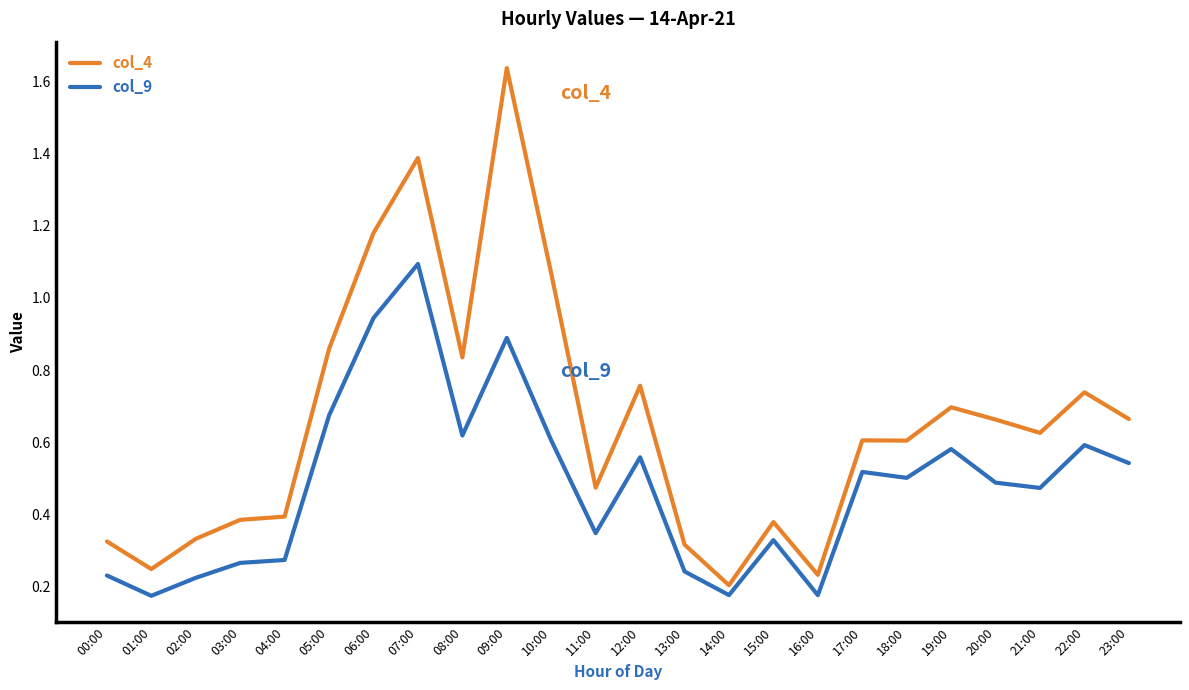

At which label does col_9 reach its peak?

07:00